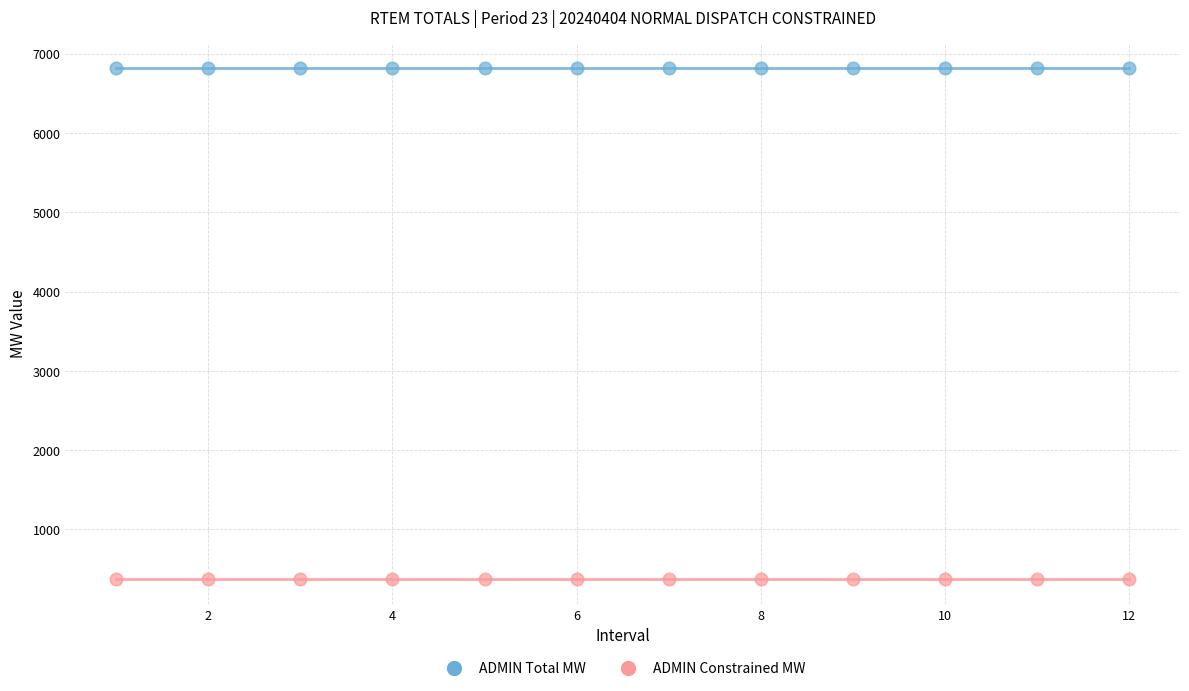

Which series contains the lowest Y value?

ADMIN Constrained MW